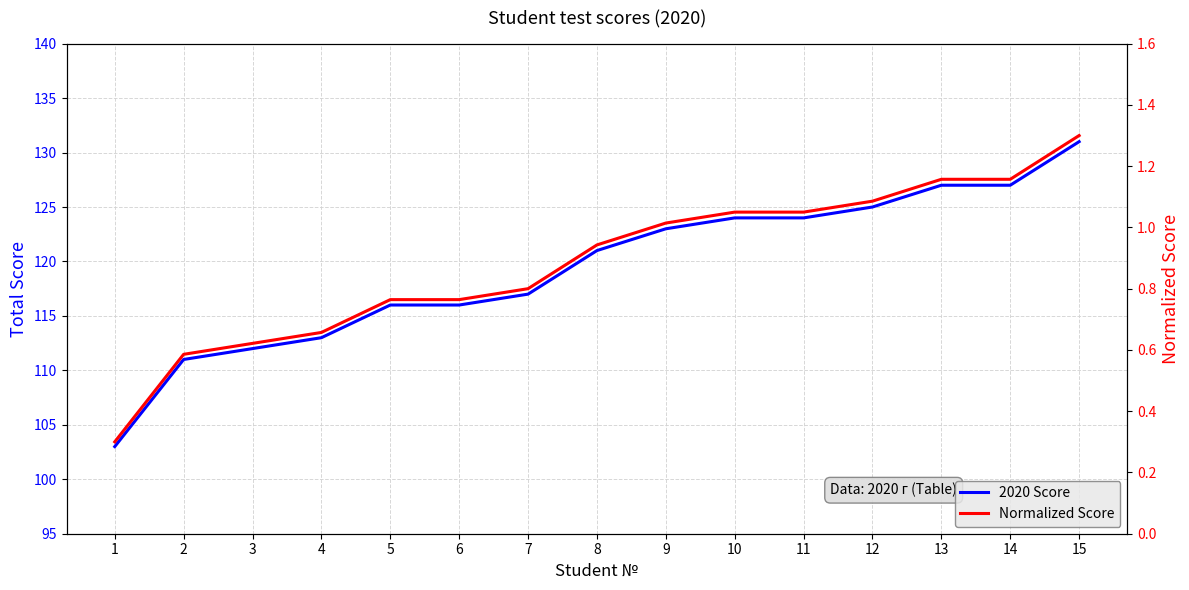

Does the chart display data point markers on the line(s)?

No